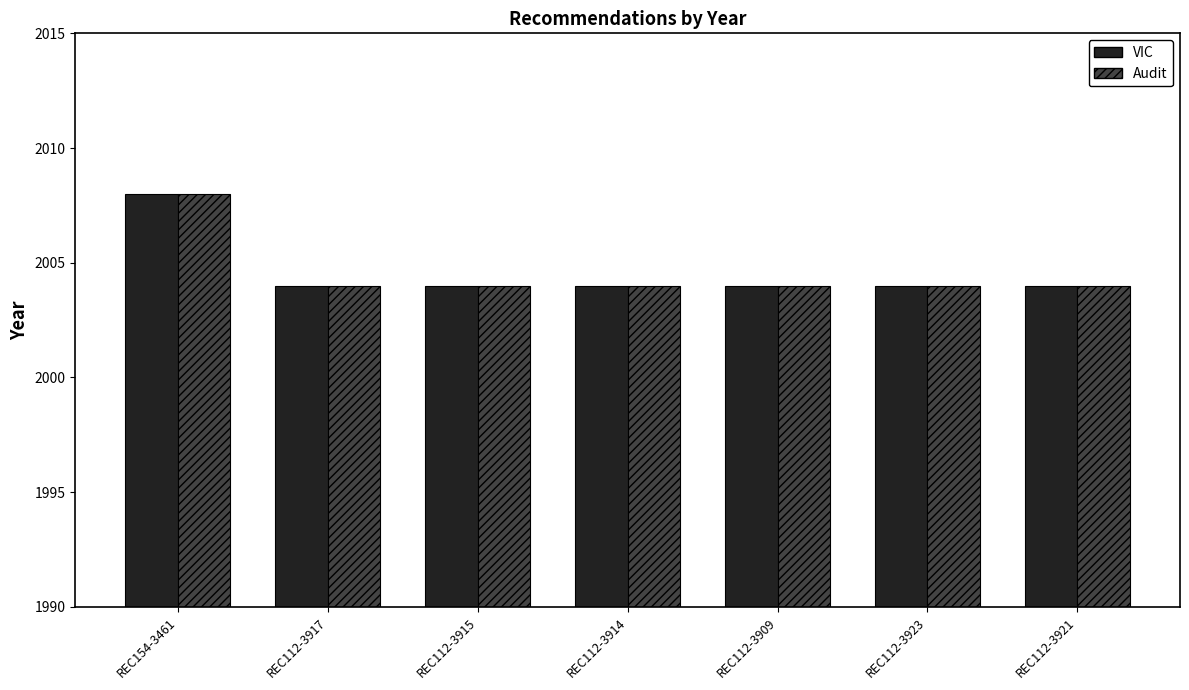

How many bars are there in each group?

2